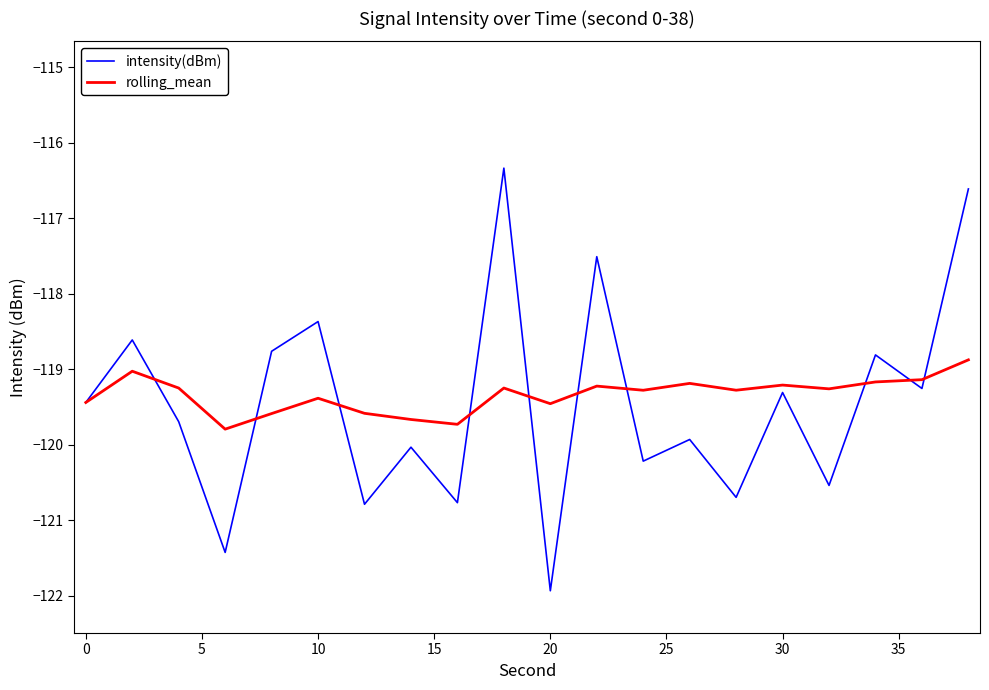

Which series has the widest spread of values?

intensity(dBm)